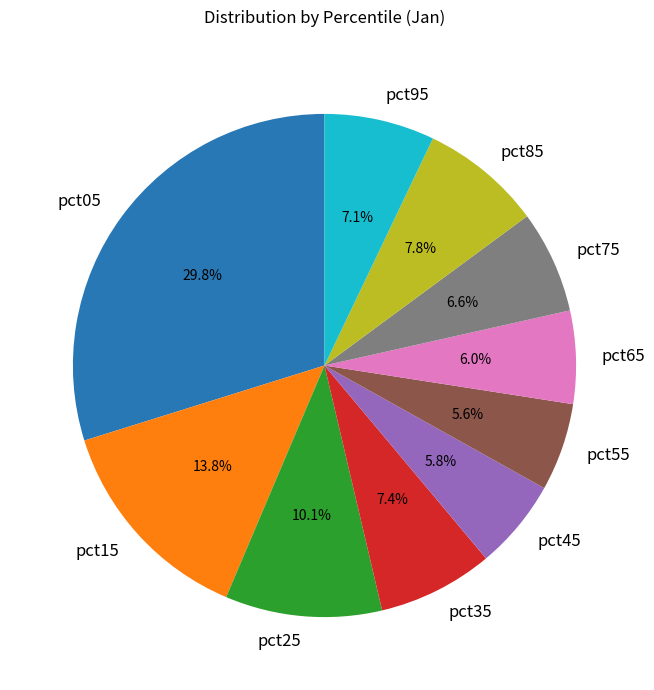

Is it true that pct15 is 14% of the pie?

True